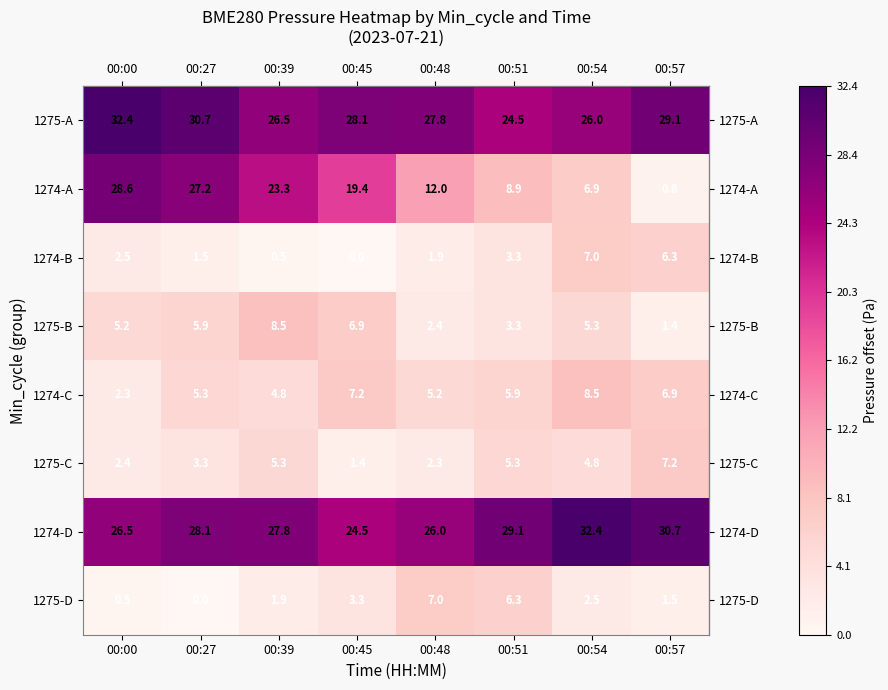

What value does the 1274-B series have at 00:57?

6.3